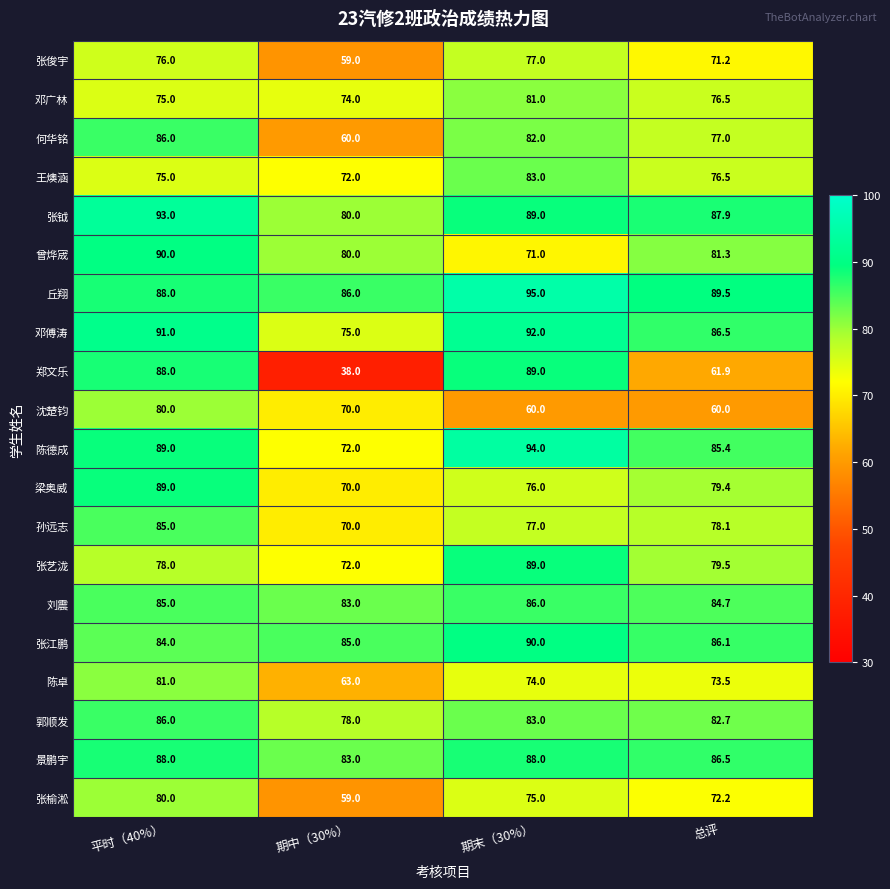

What is the difference between the 王燠涵 values at 总评 and 平时（40%）?

1.5